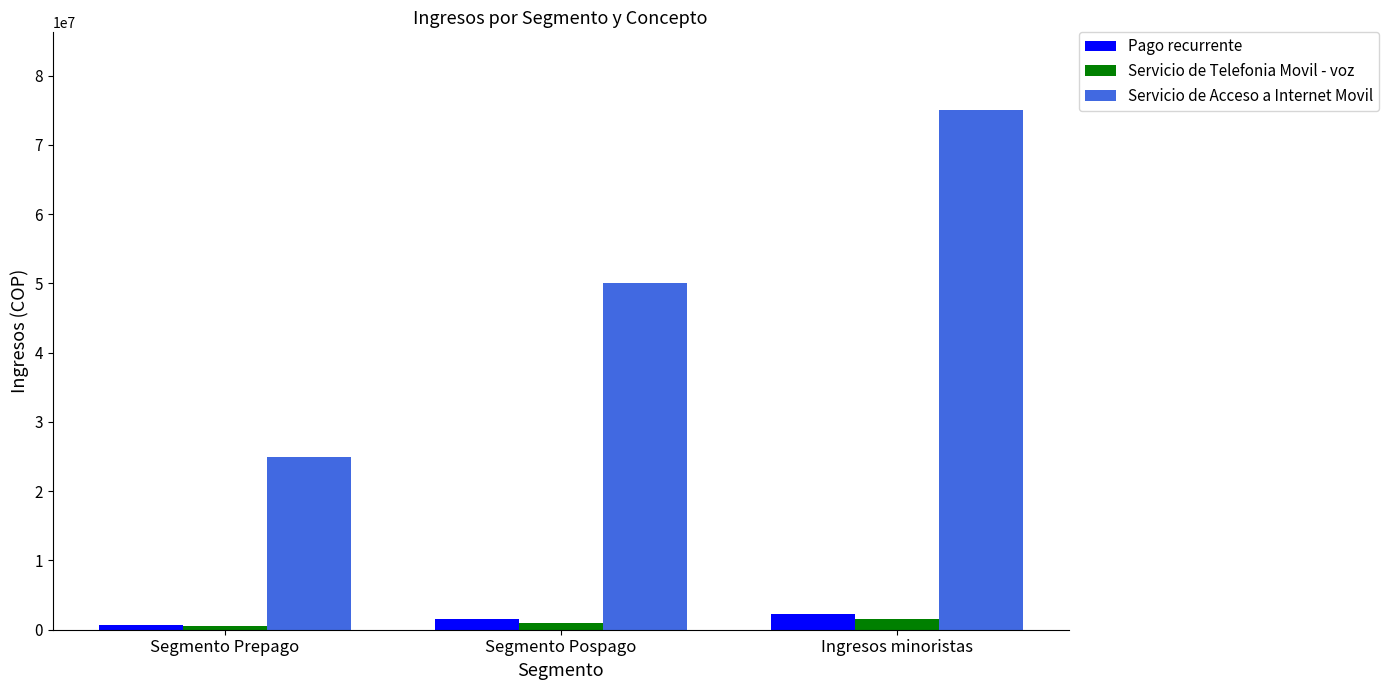

What is the label of the 2nd bar from the left?

Segmento Pospago